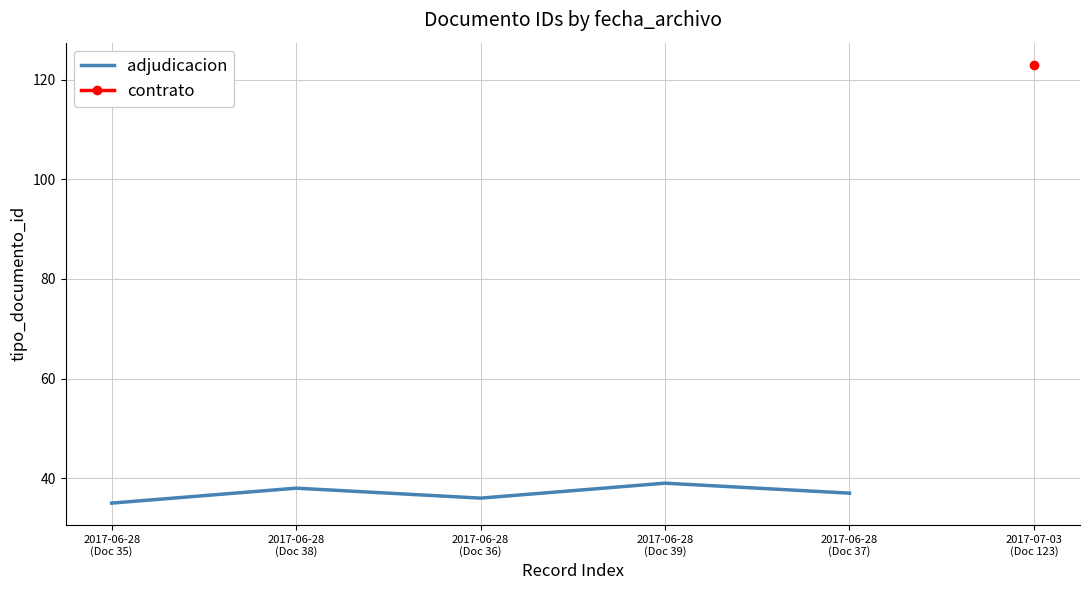

How many values are between 36 and 38?

3